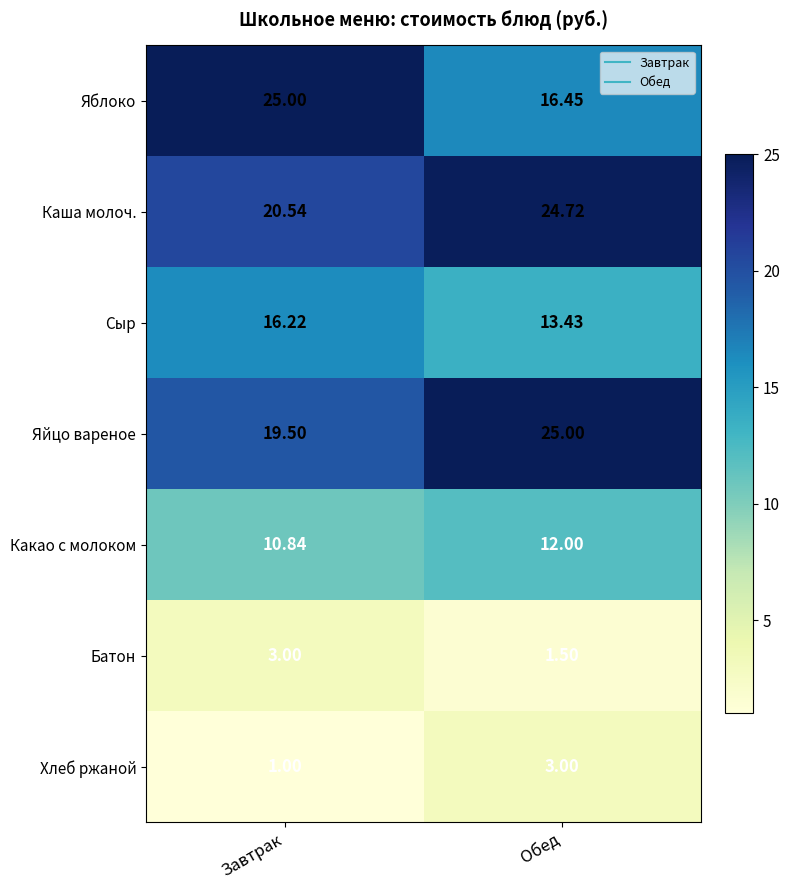

Which label corresponds to the smallest value in the chart?

Завтрак